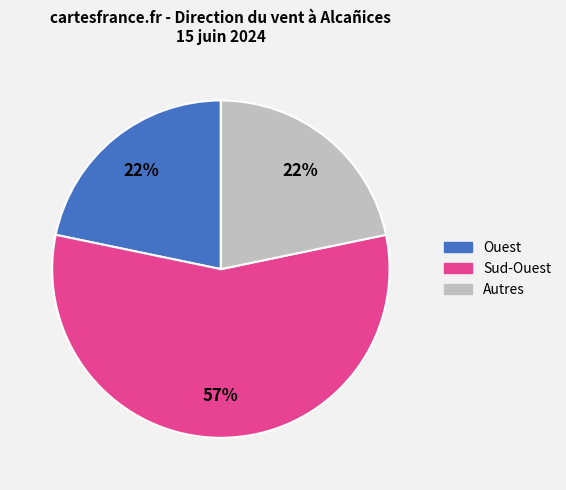

Does any single category account for the majority?

Yes